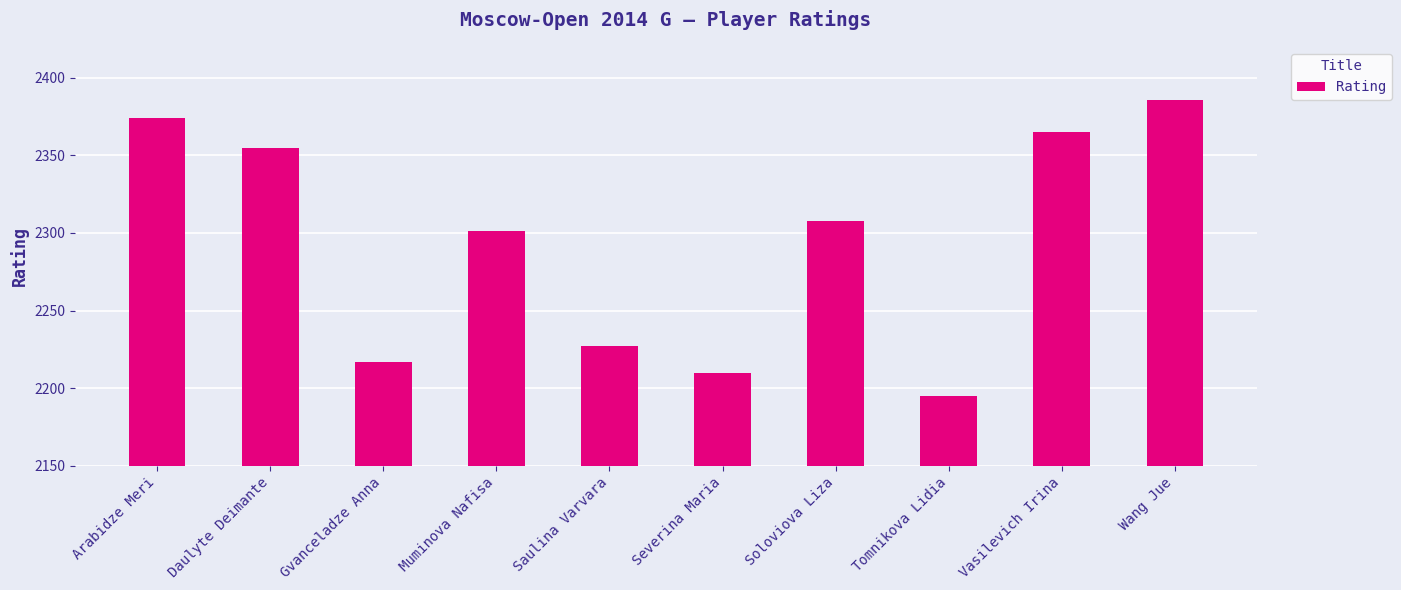

Reading right to left, list all the values displayed in this chart.

2386	2365	2195	2308	2210	2227	2301	2217	2355	2374